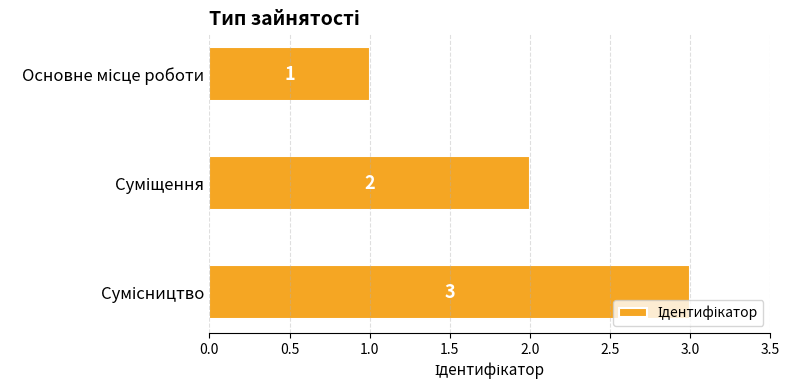

Count the values in the range 1 to 3.

3